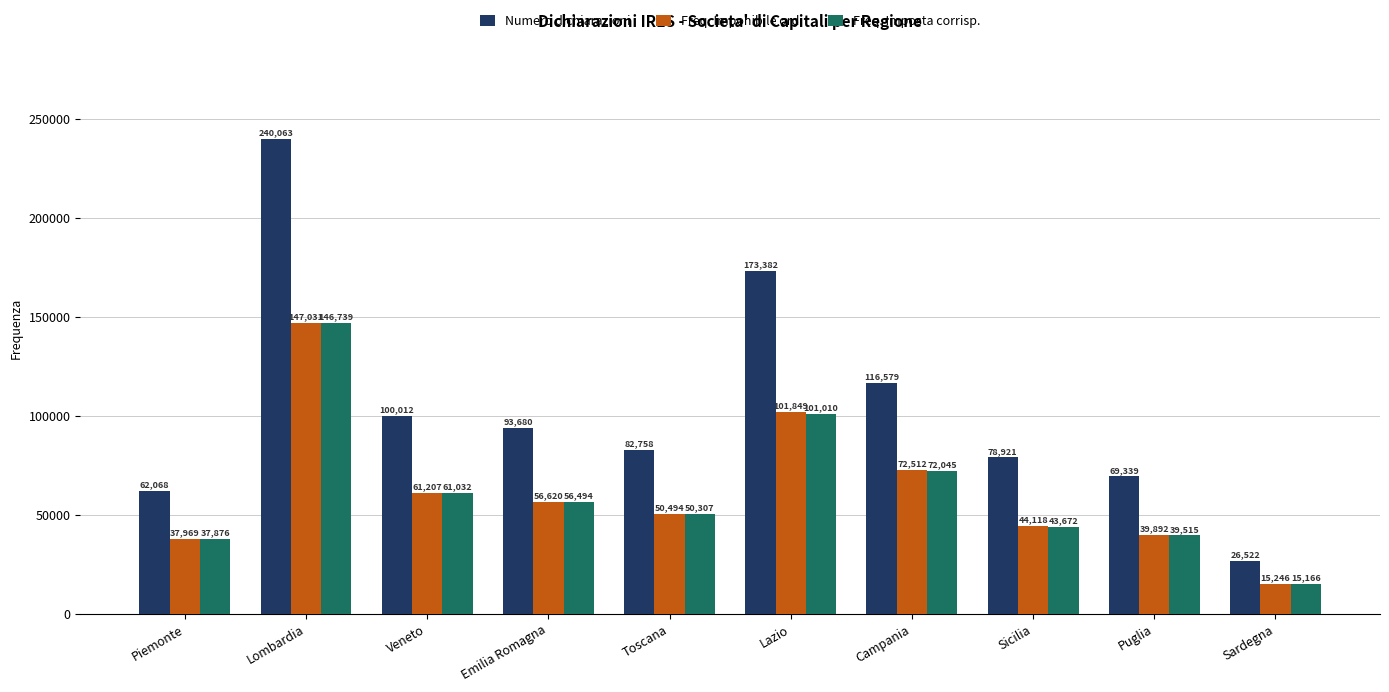

How many data points does each series have?

10